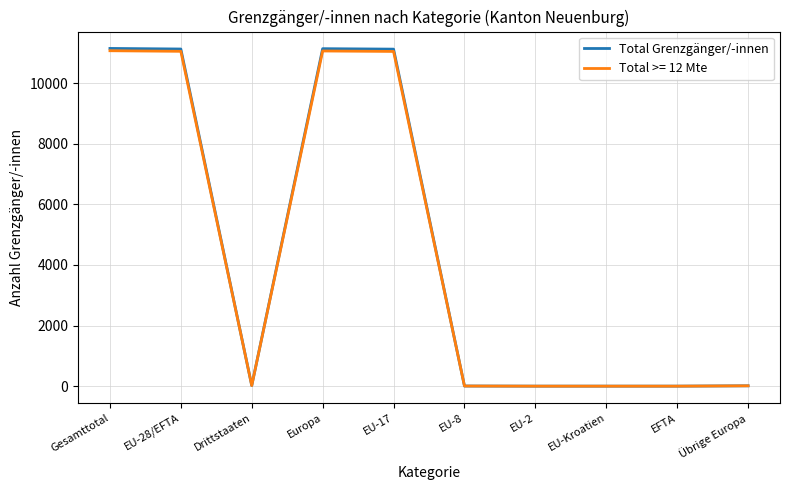

Is the value of Total Grenzgänger/-innen at EU-28/EFTA greater than the value of Total >= 12 Mte at Drittstaaten?

Yes